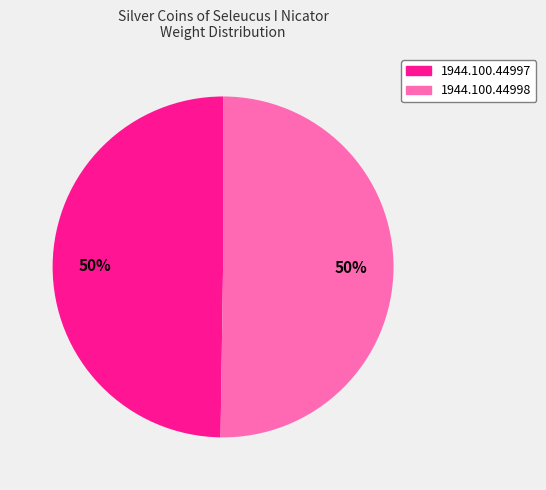

To the nearest percent, what percentage of the pie is 1944.100.44998?

50%